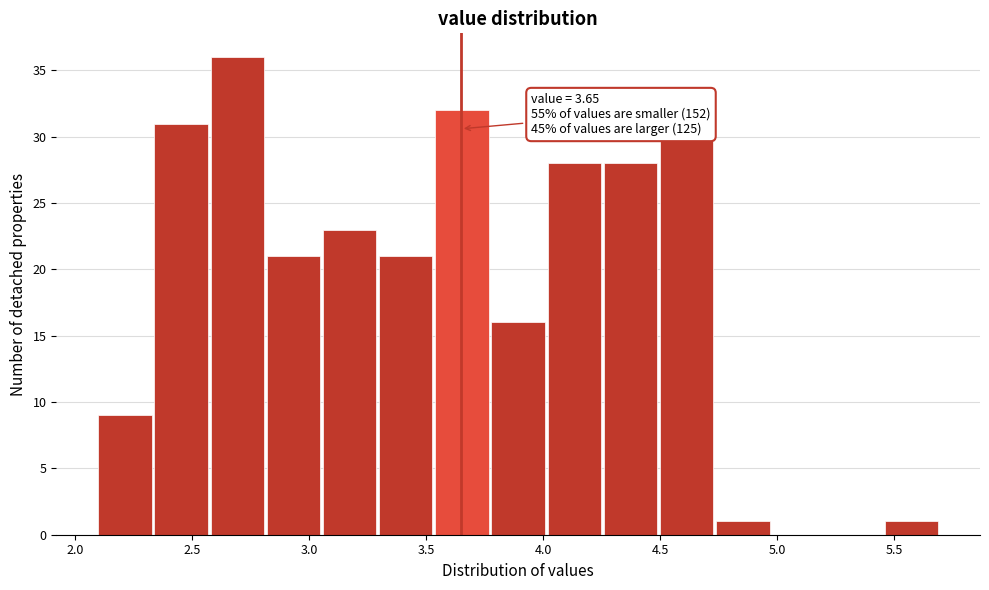

Over which range of the x-axis is the bar tallest?

2.58 to 2.82